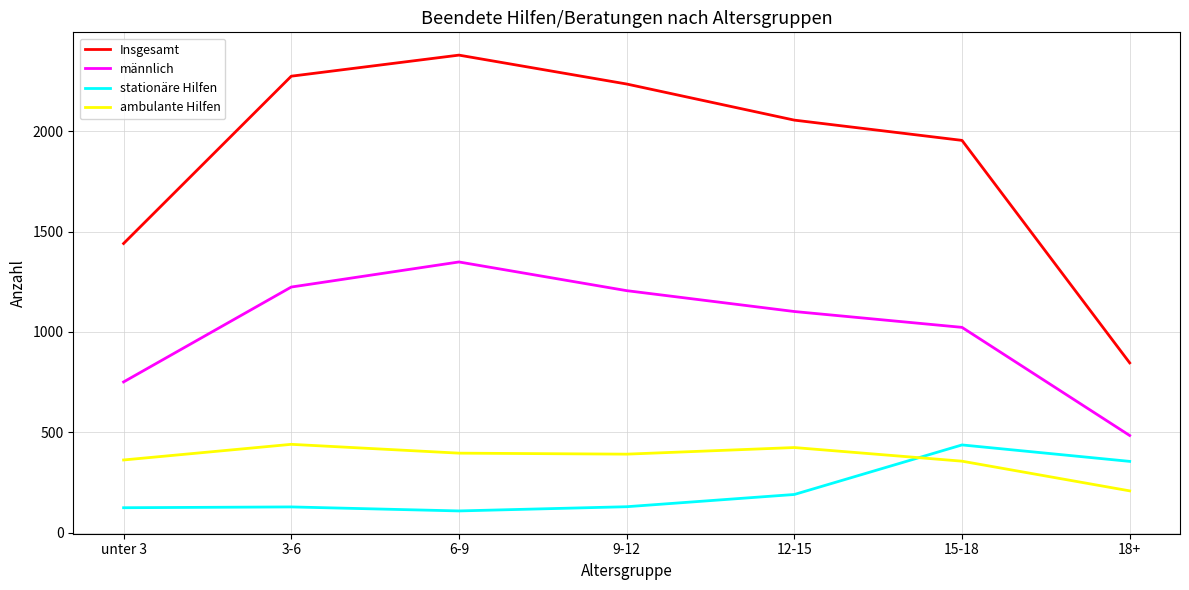

True or false: ambulante Hilfen and Insgesamt cross at least once.

False